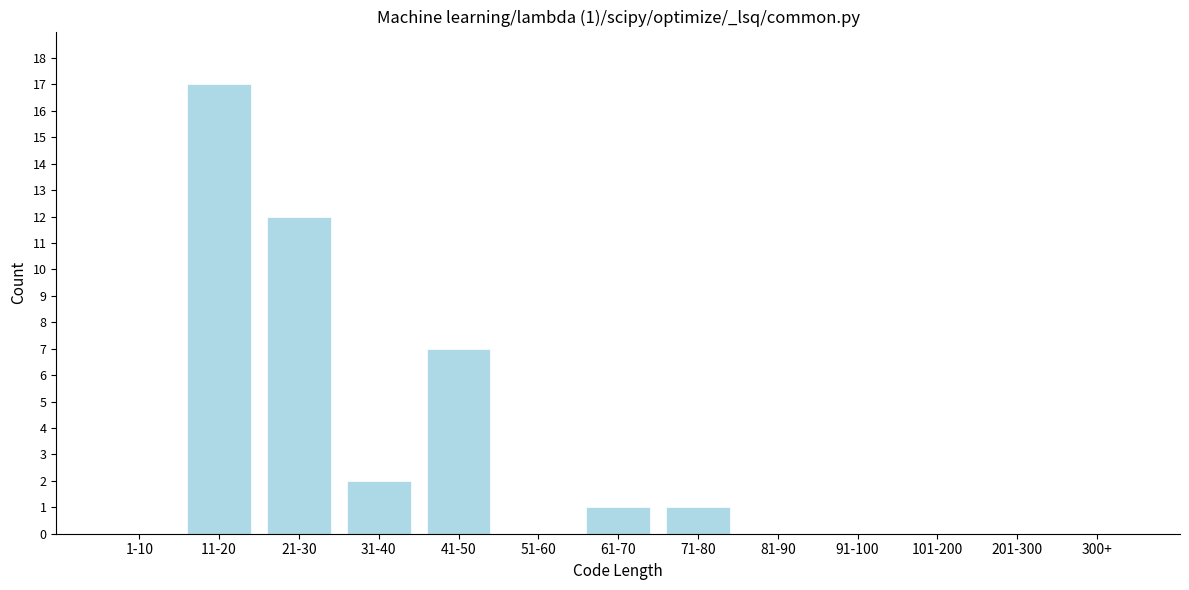

Reading right to left, transcribe all the data shown in this chart.

300+=0	201-300=0	101-200=0	91-100=0	81-90=0	71-80=1	61-70=1	51-60=0	41-50=7	31-40=2	21-30=12	11-20=17	1-10=0